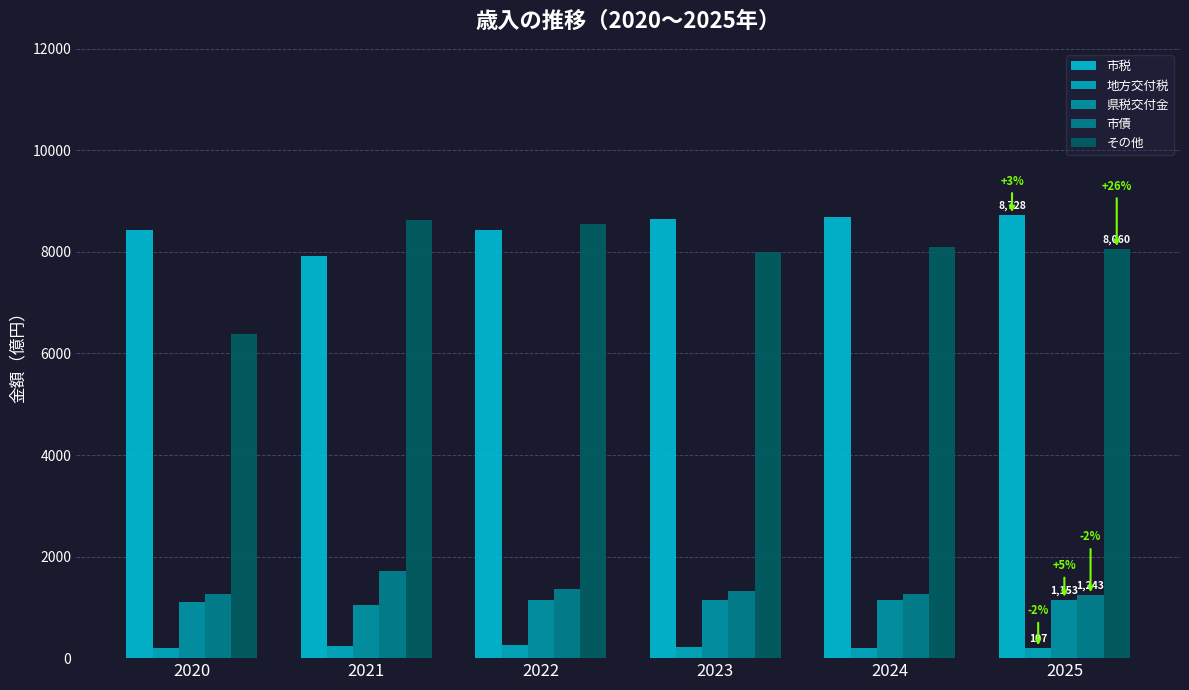

What is the total value across all series at 2020?

17400